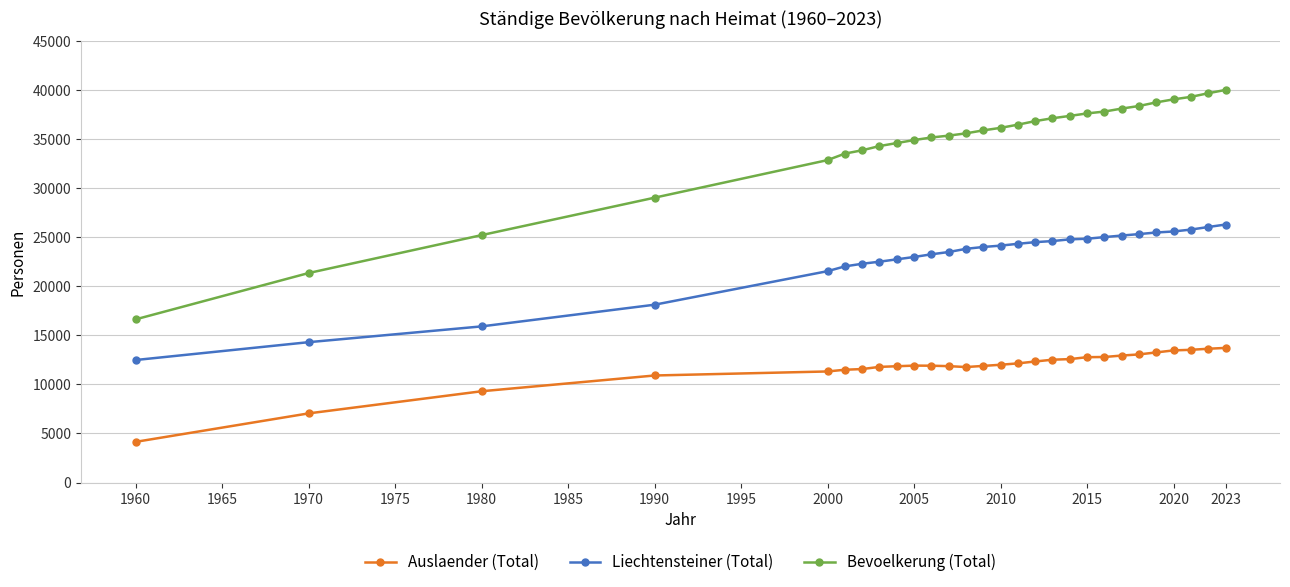

What is the highest value of the Auslaender (Total) series?

13721